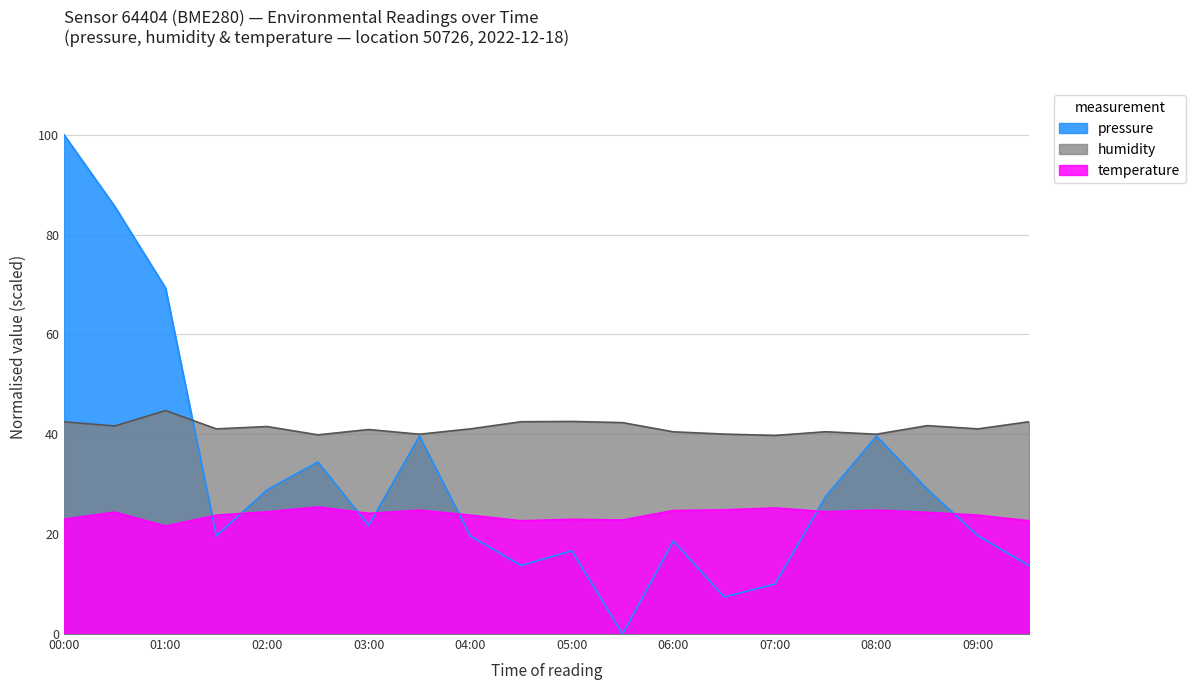

Where does the temperature series first go above 24?

00:30